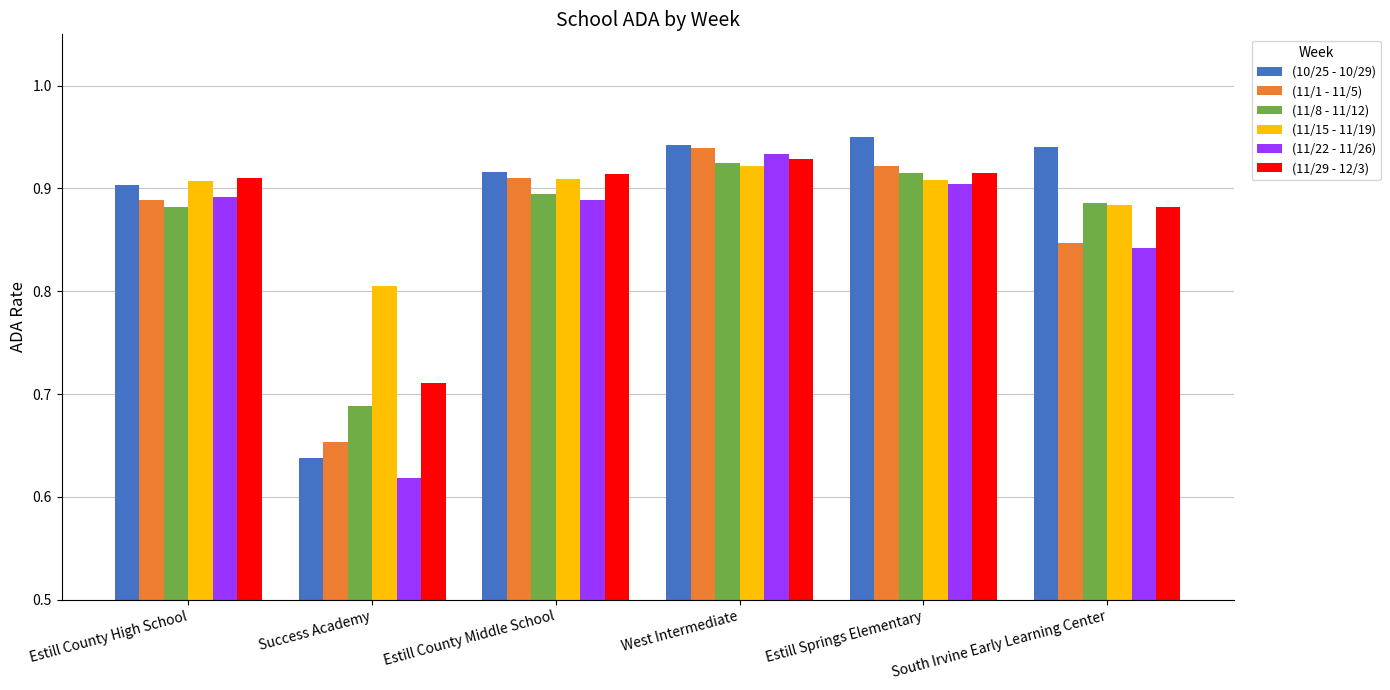

Count the number of categories in the chart.

6